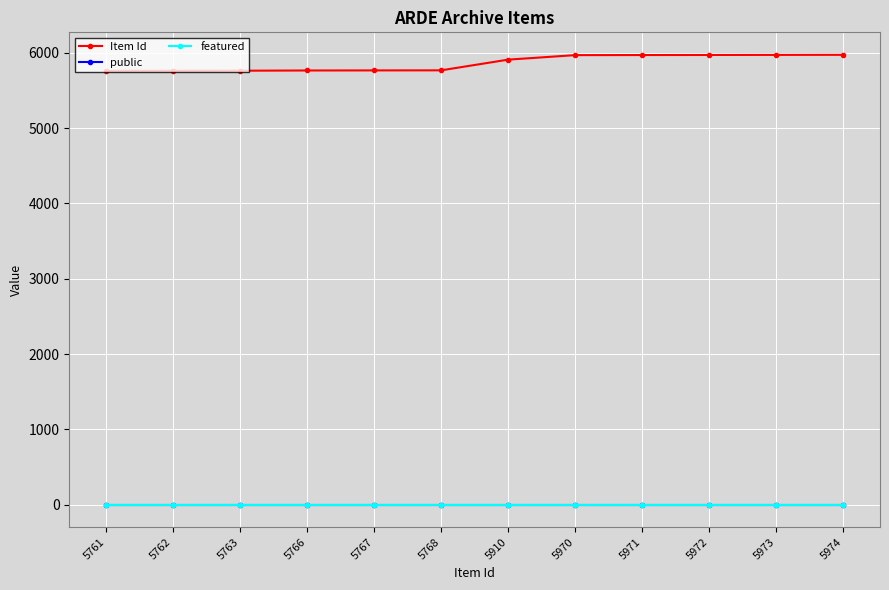

True or false: Item Id and public intersect in this chart.

False